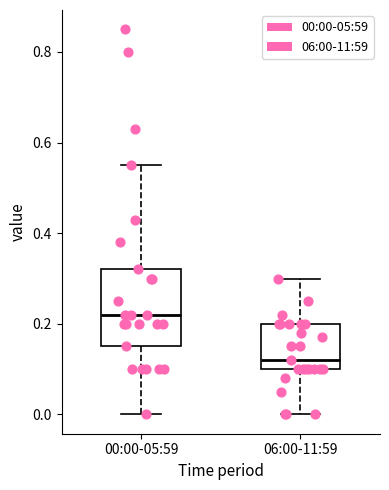

Reading left to right, read every box against the y-axis: the position of its median line, the range the box covers, and the ends of its whiskers. The values are not printed on the chart, so give them approximately, as read against the axis.

00:00-05:59: median 0.22, box 0.16 to 0.32, whiskers 0.00 to 0.56
06:00-11:59: median 0.12, box 0.10 to 0.20, whiskers 0.00 to 0.30